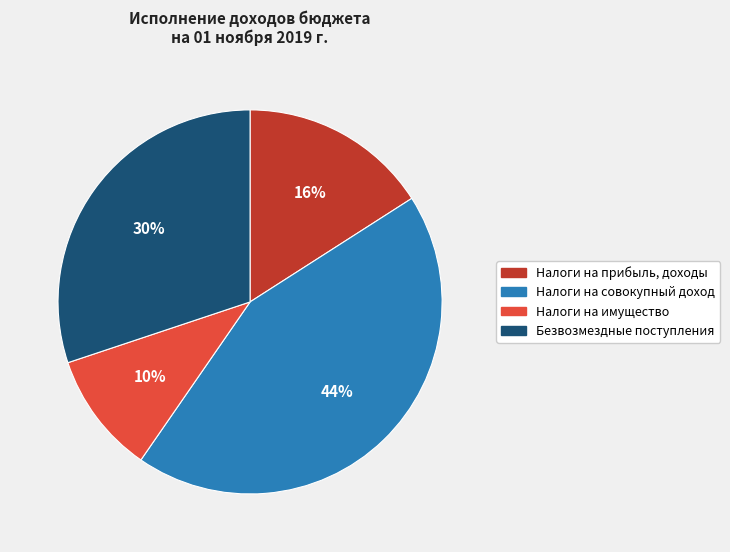

Do Налоги на прибыль, доходы and Безвозмездные поступления together represent more than half of the pie?

No